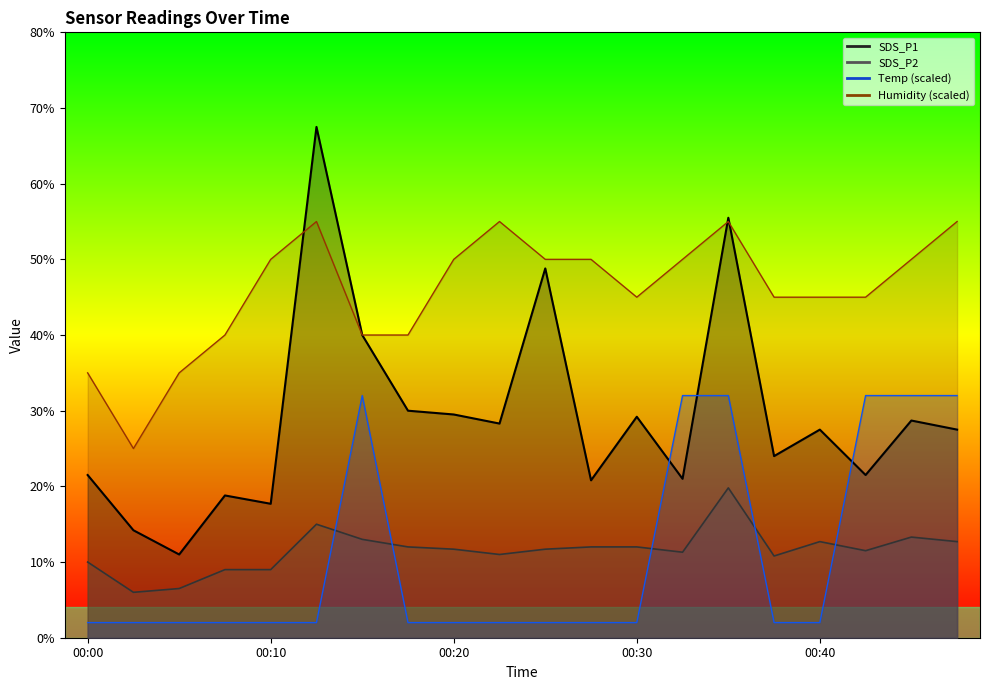

Reading left to right, what are all the values shown in this chart?

SDS_P1: 00:00=2.1	00:03=1.4	00:05=1.1	00:08=1.9	00:10=1.8	00:13=6.8	00:15=4.0	00:18=3.0	00:20=3.0	00:23=2.8	00:25=4.9	00:28=2.1	00:30=2.9	00:33=2.1	00:35=5.5	00:38=2.4	00:40=2.8	00:43=2.1	00:45=2.9	00:48=2.8
SDS_P2: 00:00=1.0	00:03=0.6	00:05=0.7	00:08=0.9	00:10=0.9	00:13=1.5	00:15=1.3	00:18=1.2	00:20=1.2	00:23=1.1	00:25=1.2	00:28=1.2	00:30=1.2	00:33=1.1	00:35=2.0	00:38=1.1	00:40=1.3	00:43=1.1	00:45=1.3	00:48=1.3
Temp: 00:00=0.2	00:03=0.2	00:05=0.2	00:08=0.2	00:10=0.2	00:13=0.2	00:15=3.2	00:18=0.2	00:20=0.2	00:23=0.2	00:25=0.2	00:28=0.2	00:30=0.2	00:33=3.2	00:35=3.2	00:38=0.2	00:40=0.2	00:43=3.2	00:45=3.2	00:48=3.2
Humidity: 00:00=3.5	00:03=2.5	00:05=3.5	00:08=4.0	00:10=5.0	00:13=5.5	00:15=4.0	00:18=4.0	00:20=5.0	00:23=5.5	00:25=5.0	00:28=5.0	00:30=4.5	00:33=5.0	00:35=5.5	00:38=4.5	00:40=4.5	00:43=4.5	00:45=5.0	00:48=5.5